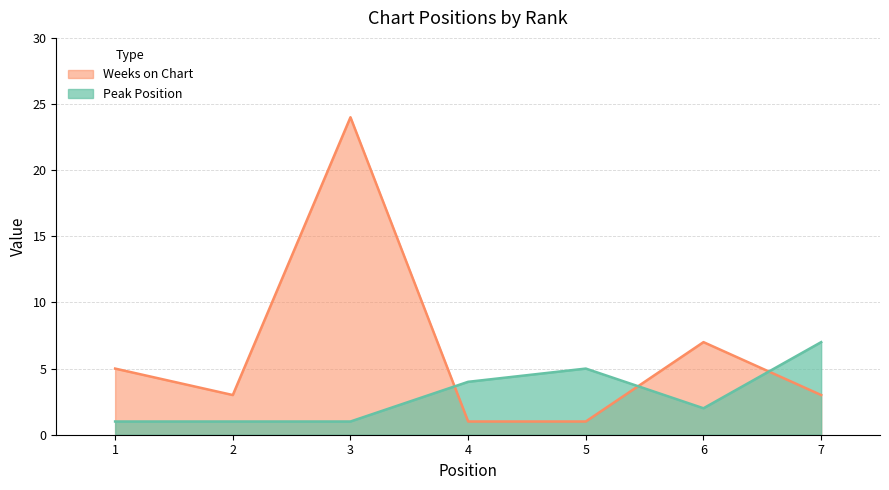

Rank the series by their maximum value, from highest to lowest.

Weeks on Chart, Peak Position